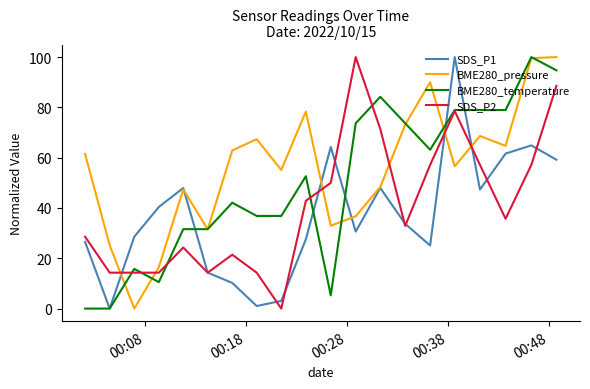

What is the maximum value for BME280_temperature?

100.0